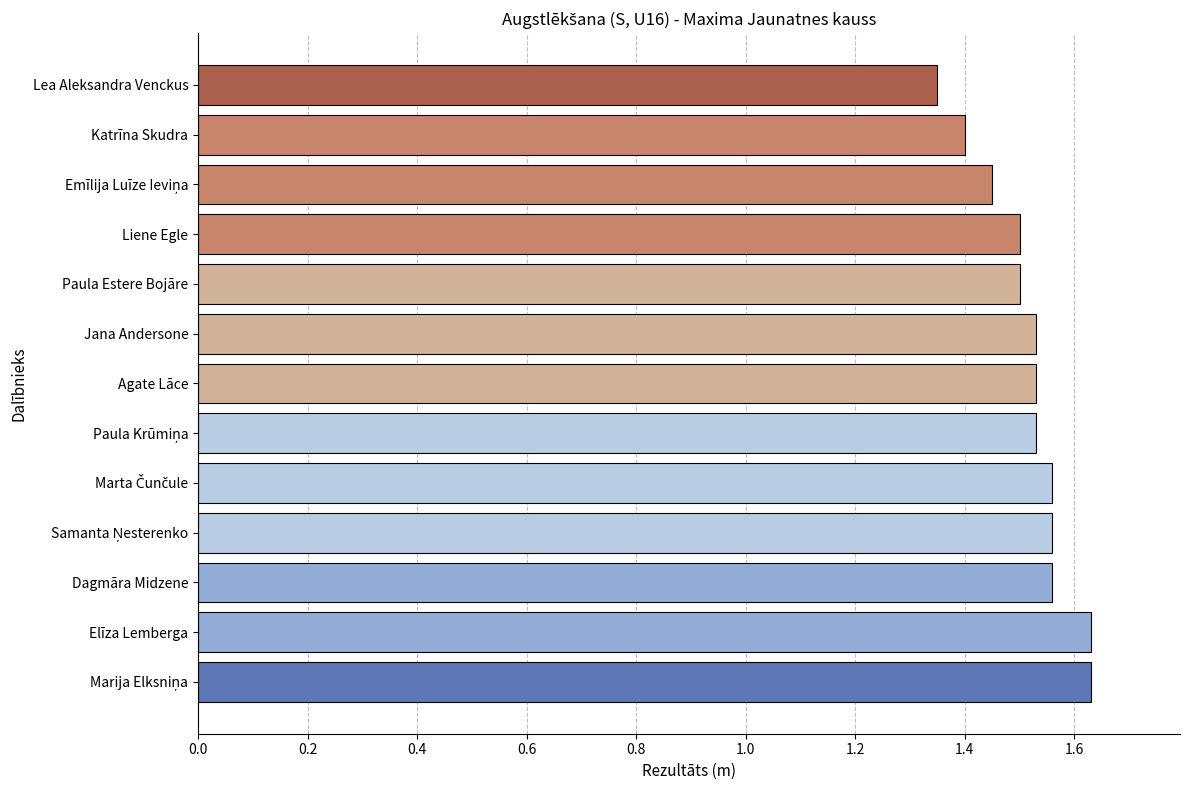

Is it true that the value at Agate Lāce is 1.5?

True